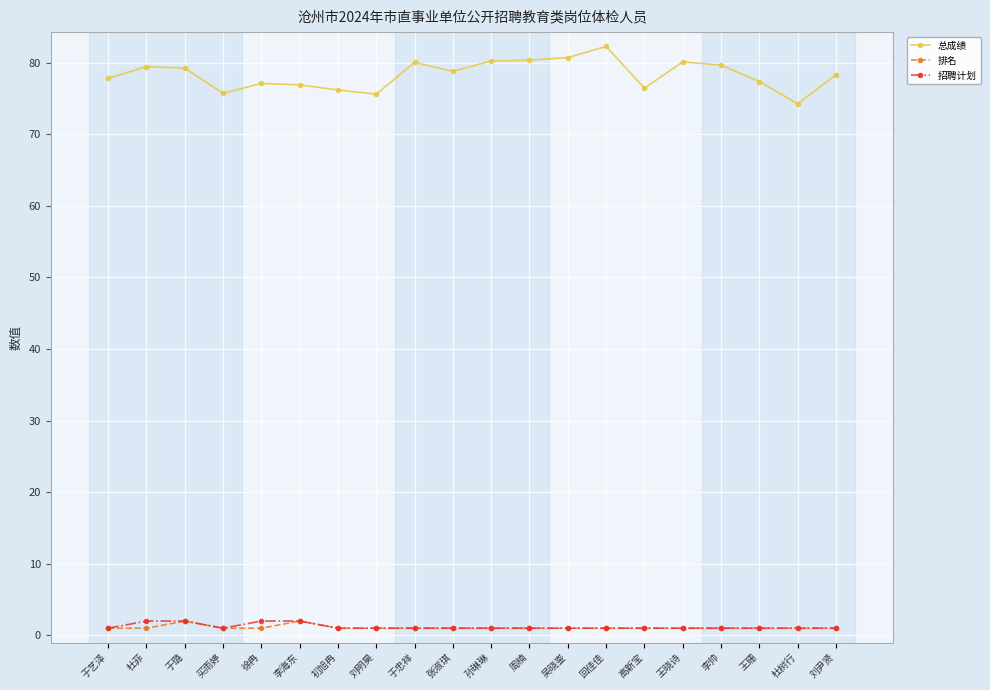

Which series has the widest spread of values?

总成绩